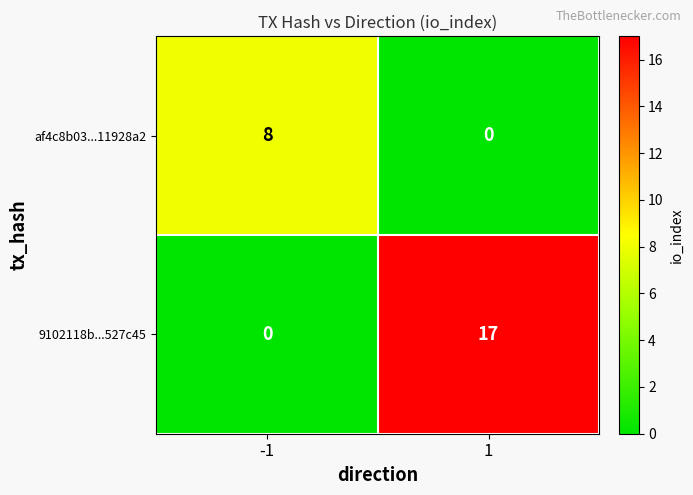

What is the maximum value for af4c8b03...11928a2?

8